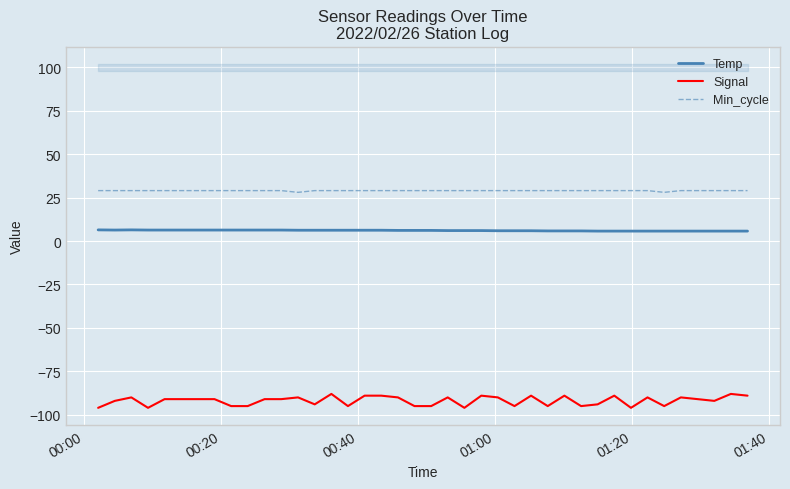

True or false: Signal and Min_cycle intersect in this chart.

False